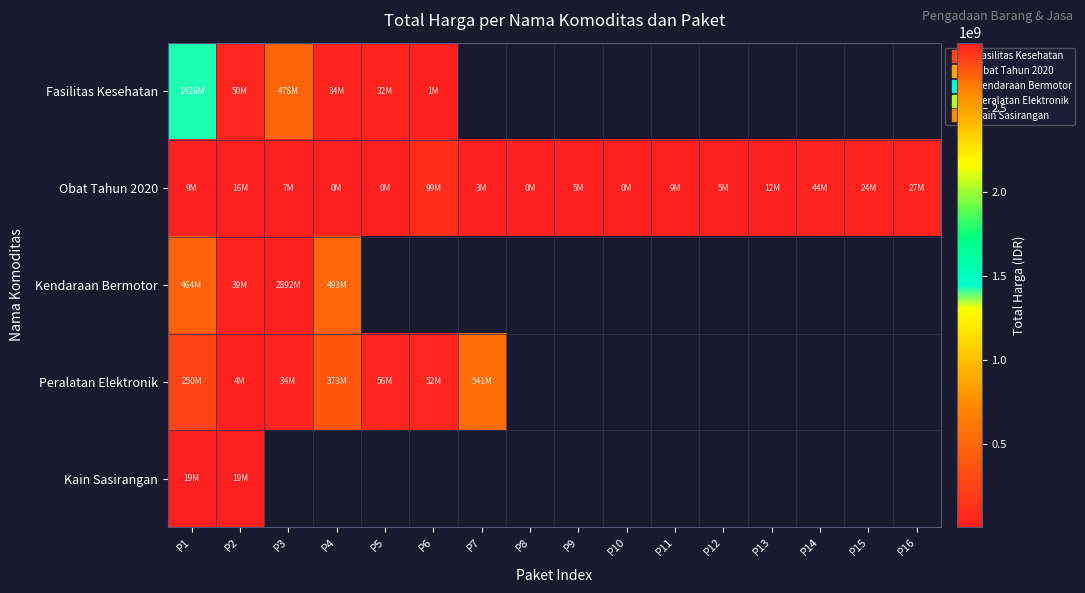

What is the difference between the highest and lowest values at P3?

2884720760.0